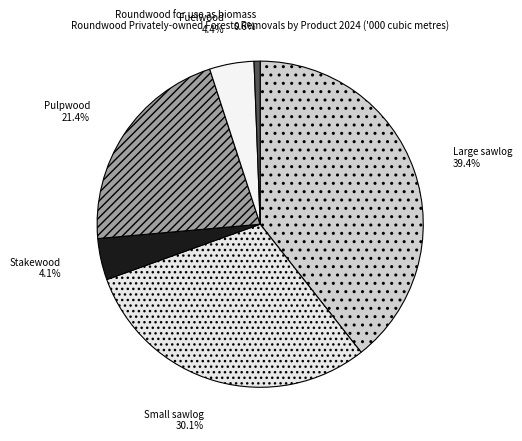

Is there any slice that represents more than half of the pie?

No